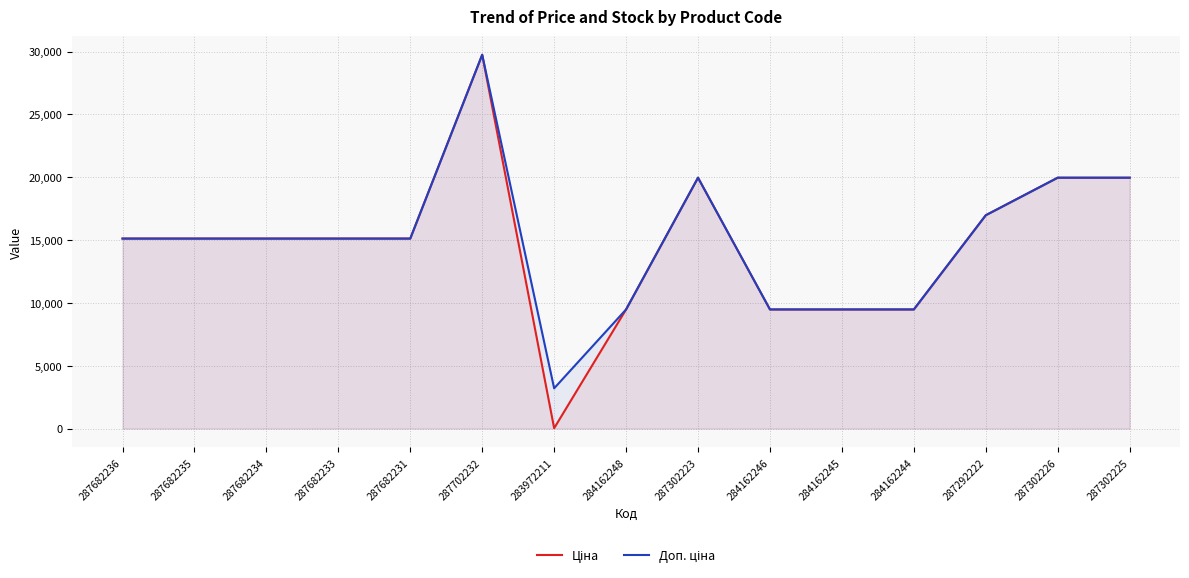

Is it true that Ціна equals 3618.5 at 284162244?

False